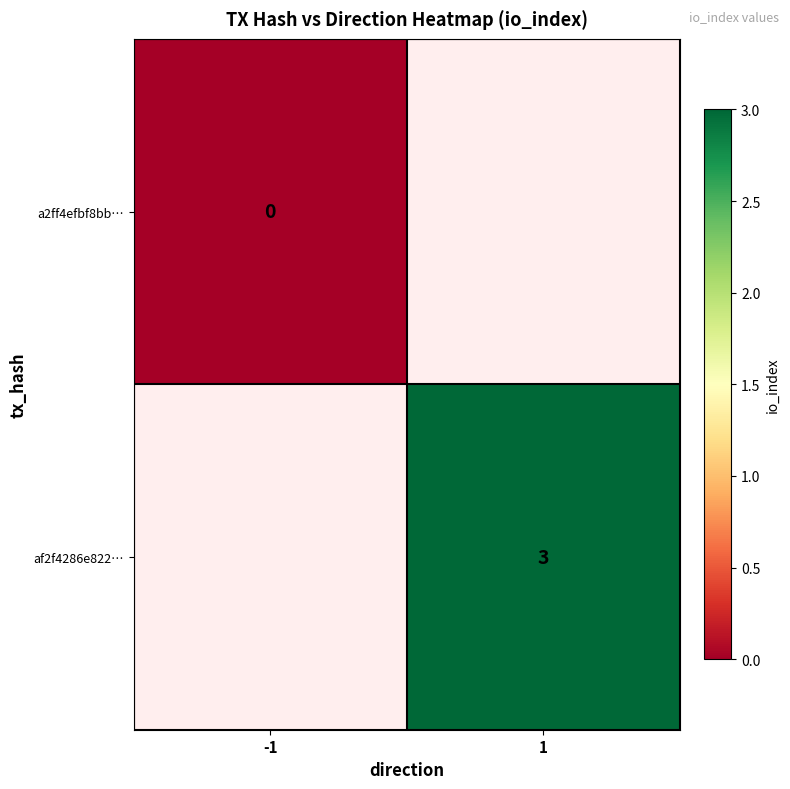

The value of af2f4286e822… at 1 is 2. True or false?

False